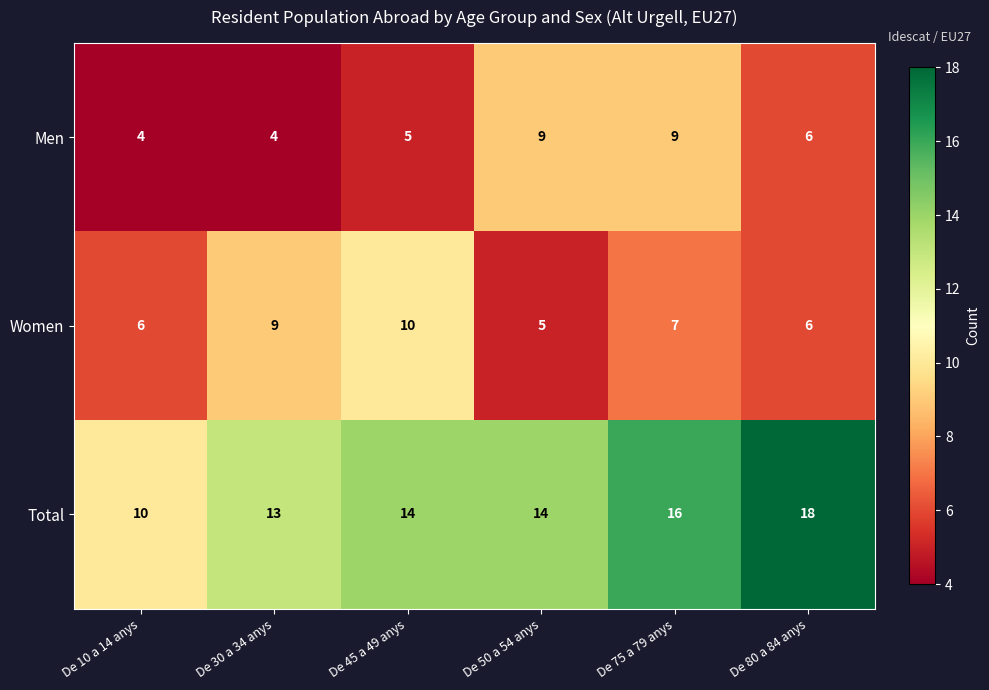

Where is Women nearest to the value 7?

De 75 a 79 anys